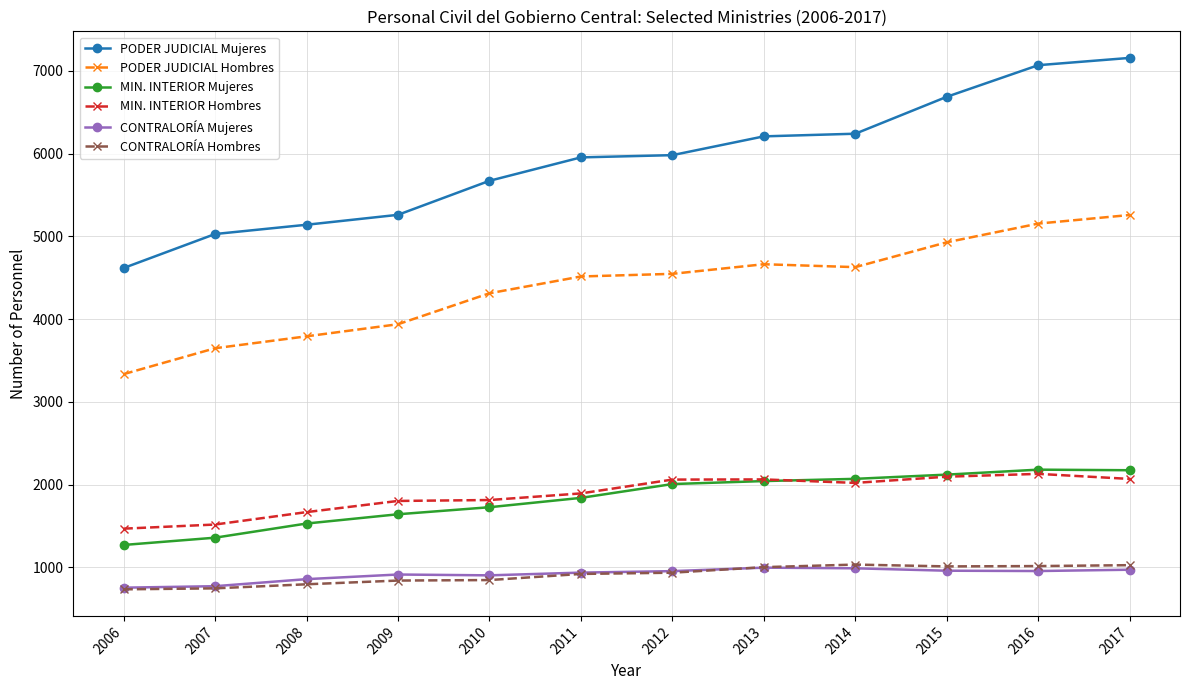

True or false: CONTRALORÍA Mujeres has more than 0 points higher than both neighbors.

True